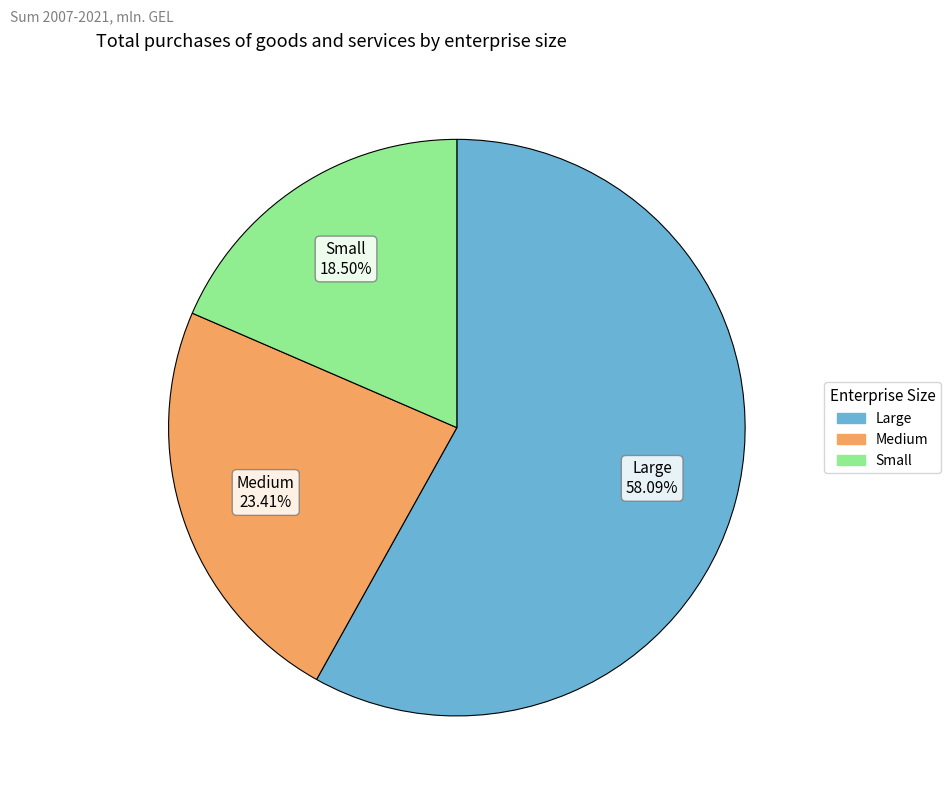

How many slices are in this pie chart?

3